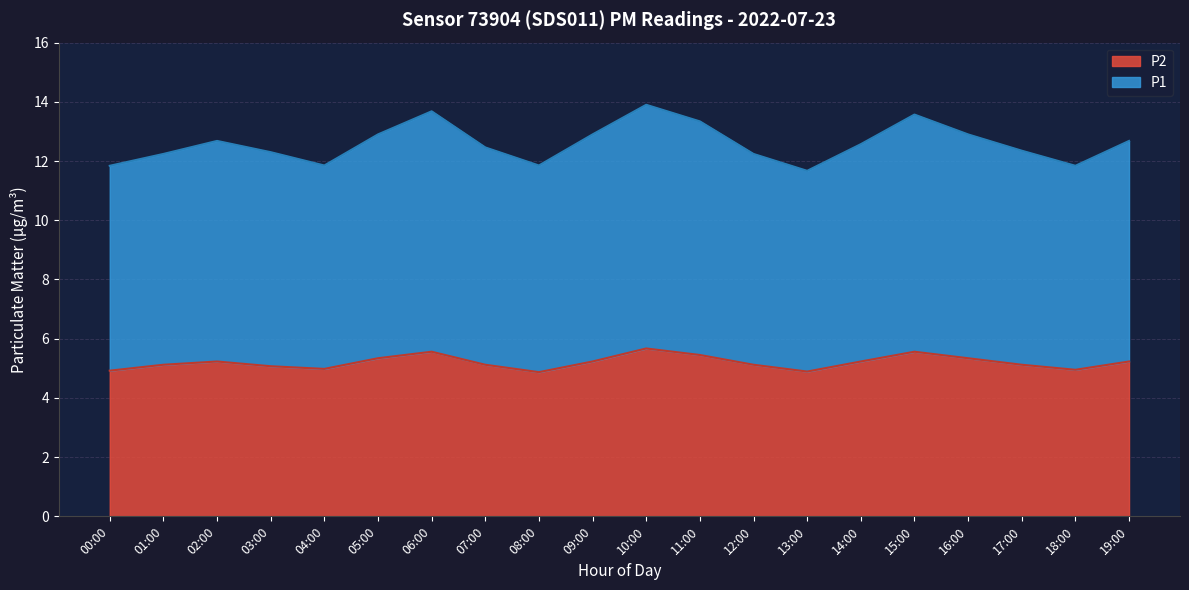

At which label does P1 reach its peak?

10:00